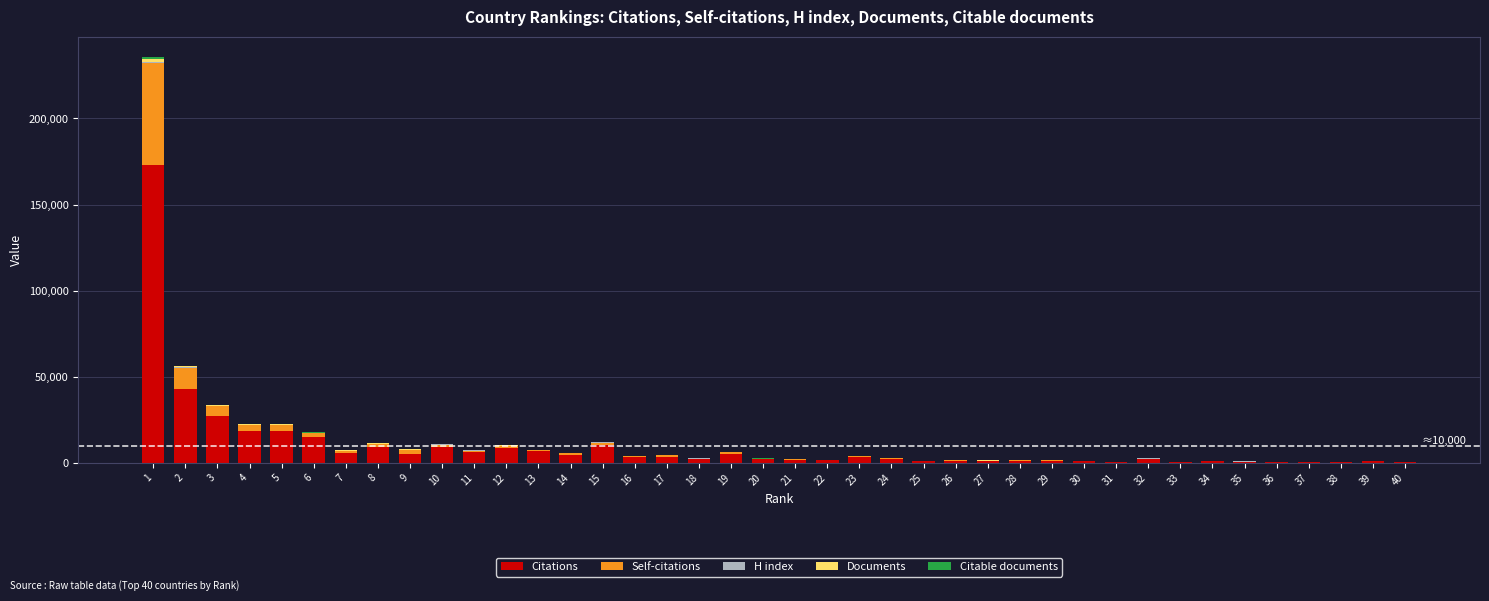

What is the sum of all Citations values?

400619